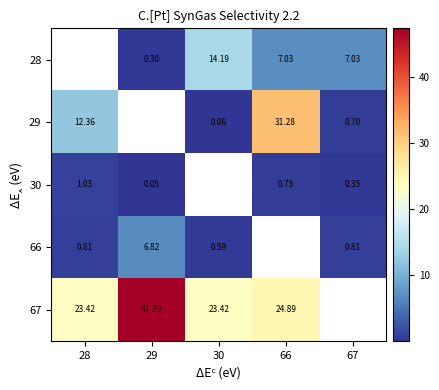

Is the value of 29 at 66 greater than the value of 30 at 29?

Yes